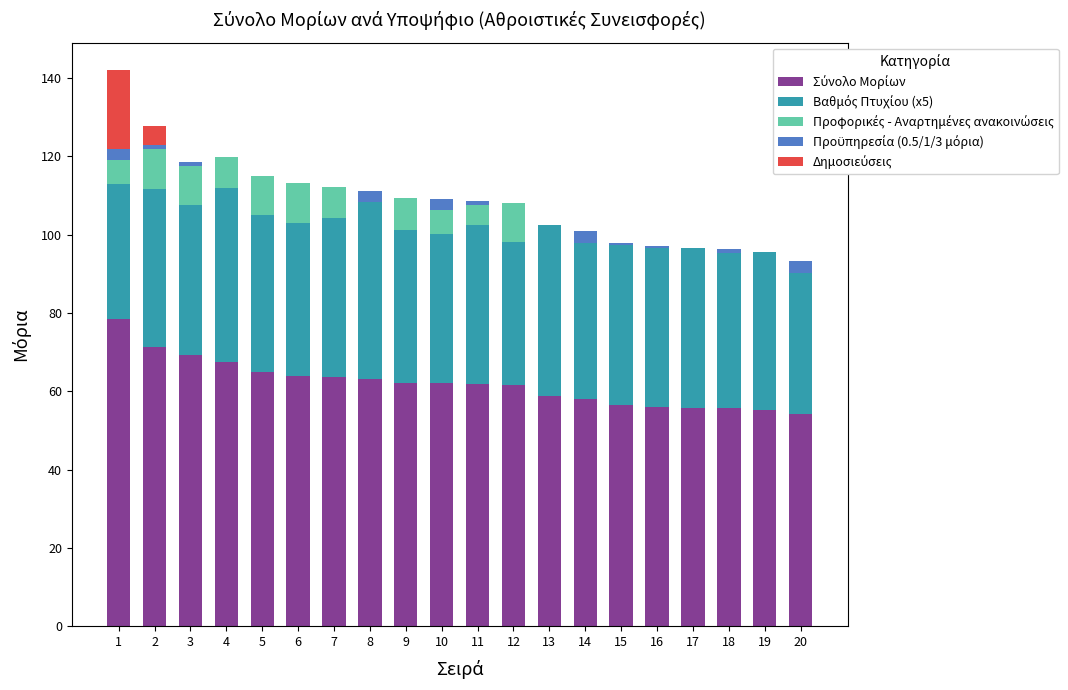

What is the average value of the Βαθμός Πτυχίου (x5) series?

40.0